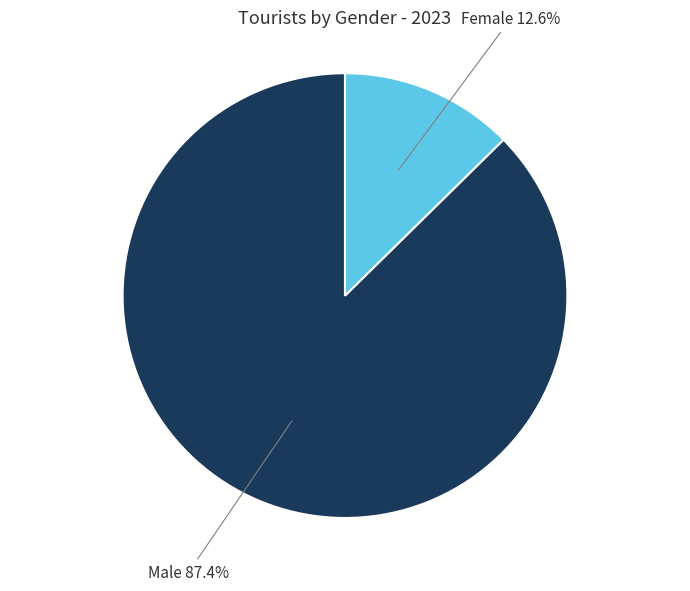

Is there a majority slice in this chart?

Yes